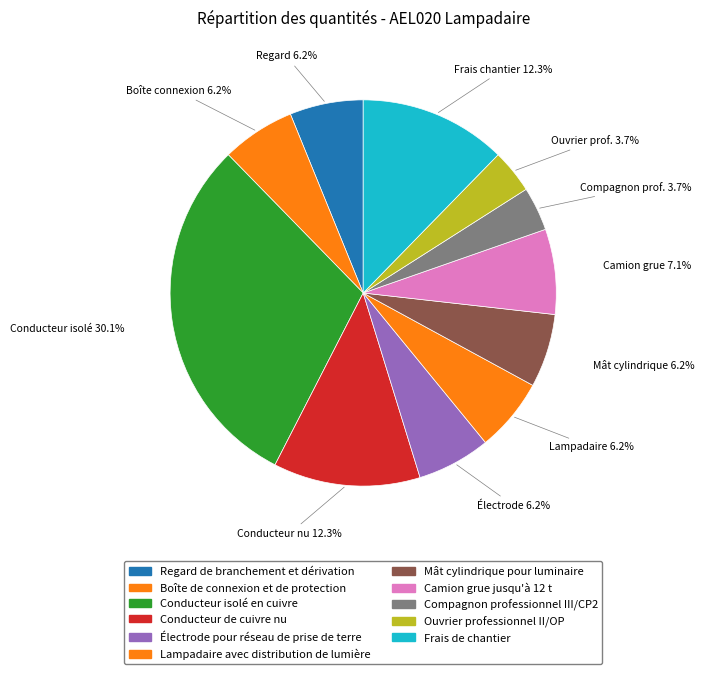

How many slices are in this pie chart?

11